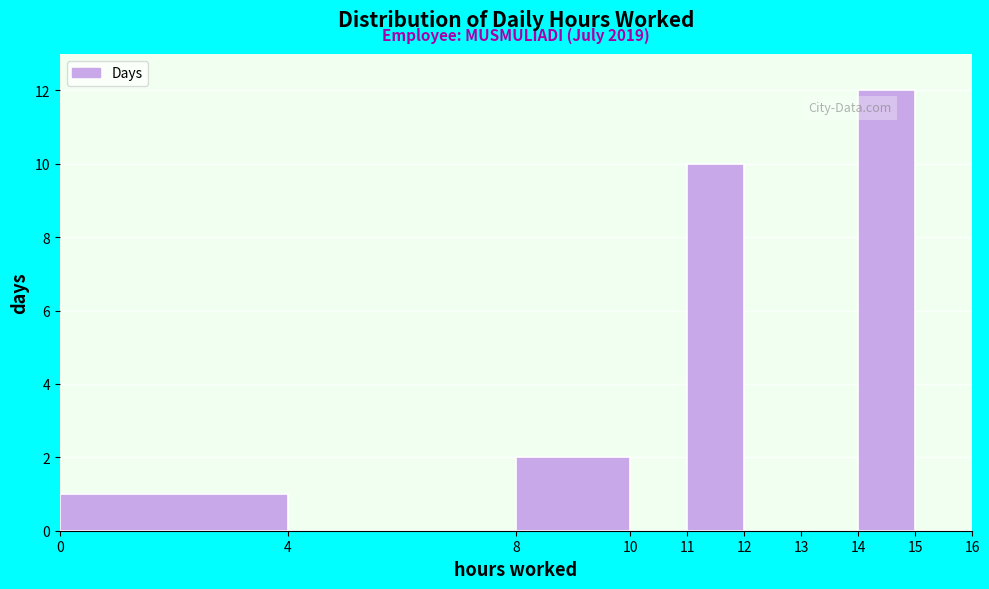

Which range on the x-axis has the tallest bar?

14 to 15